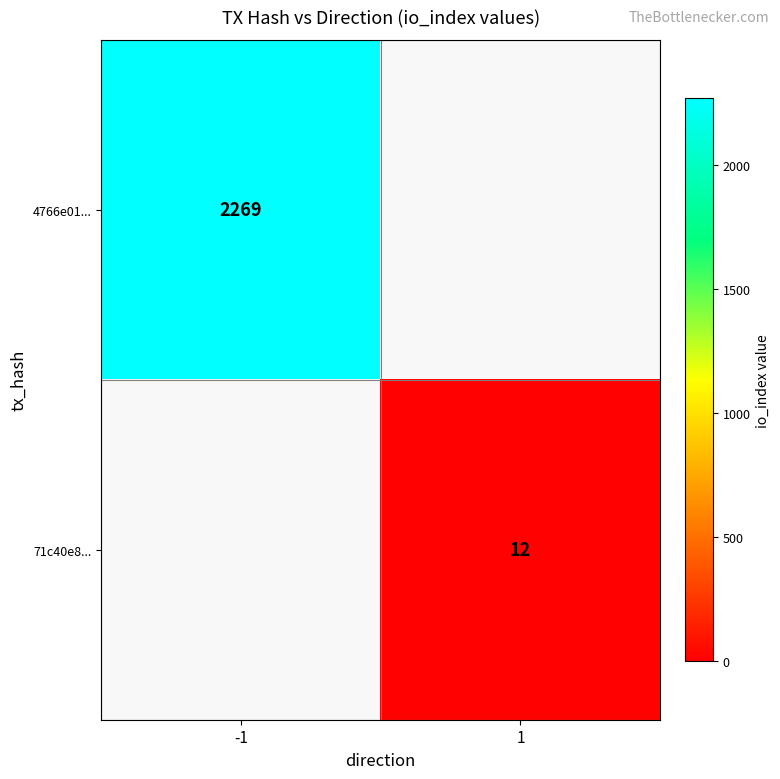

Is the value of 4766e01... at -1 greater than the value of 71c40e8... at 1?

Yes